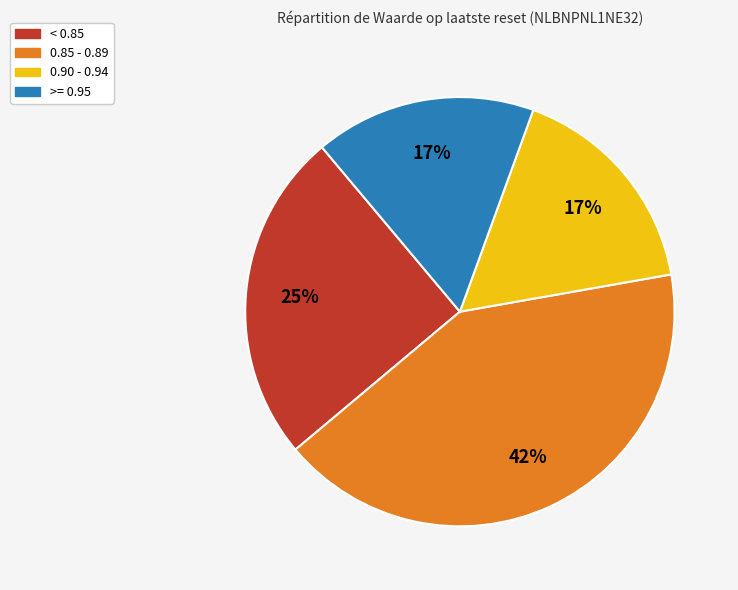

To the nearest percent, what is the average slice percentage?

25%